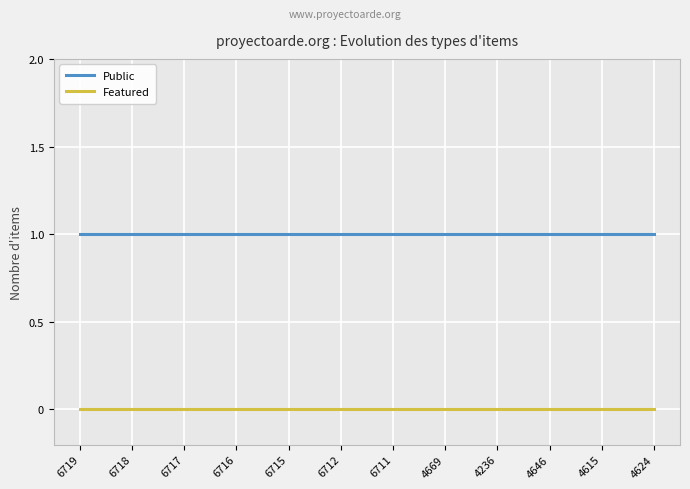

True or false: Featured and Public cross at least once.

False